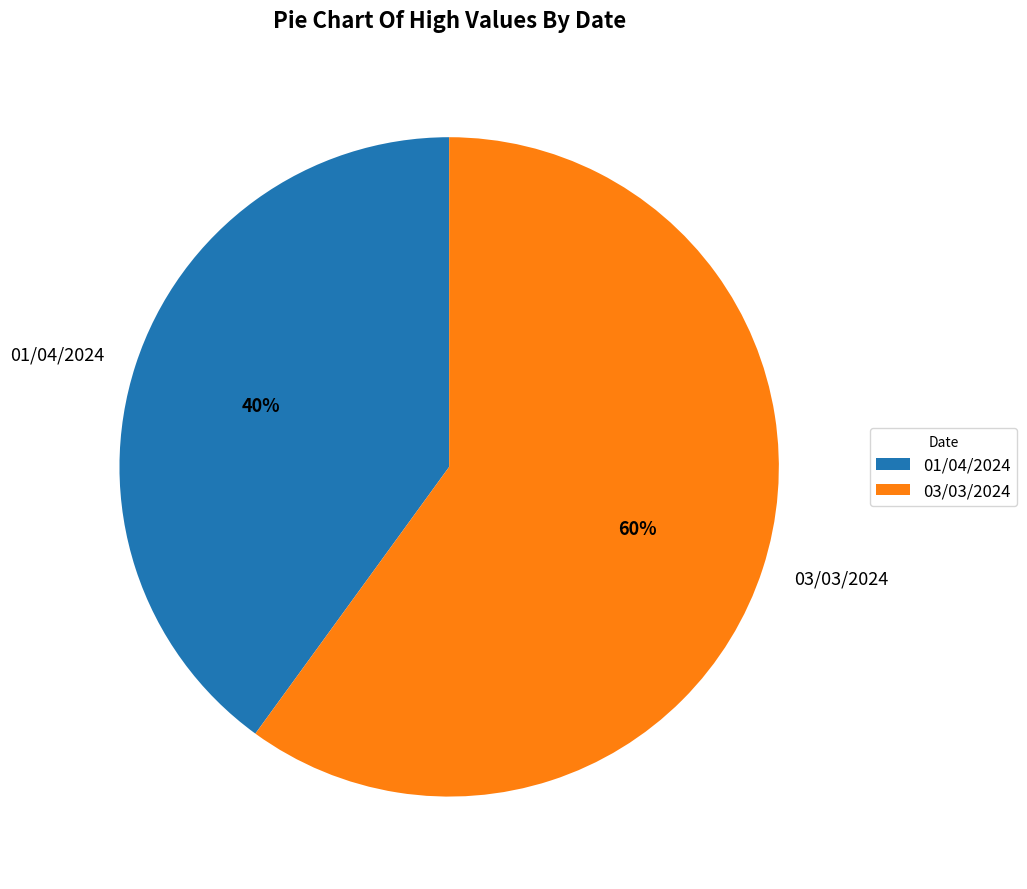

How many segments does this pie chart have?

2